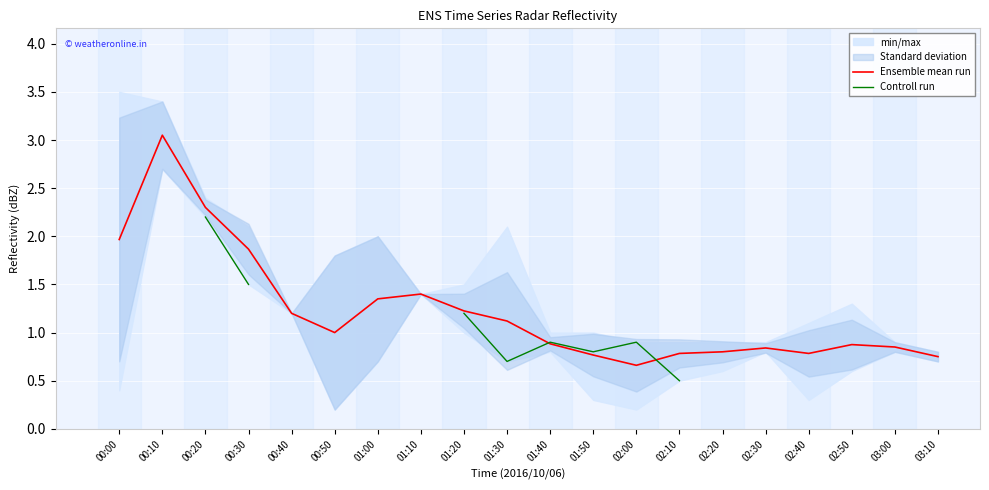

What is the difference between the second highest and second lowest values in the Ensemble mean run series?

1.5